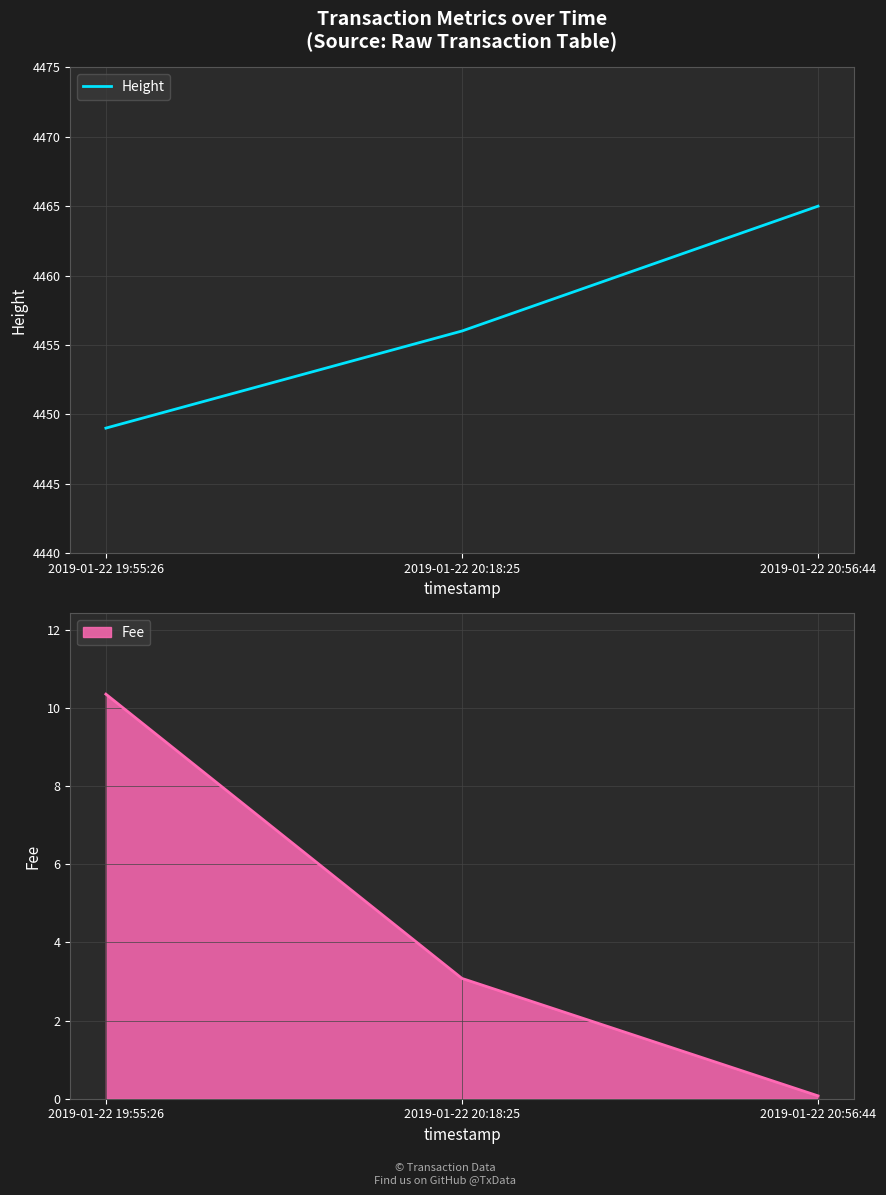

What position from the left is 2019-01-22 20:56:44?

3